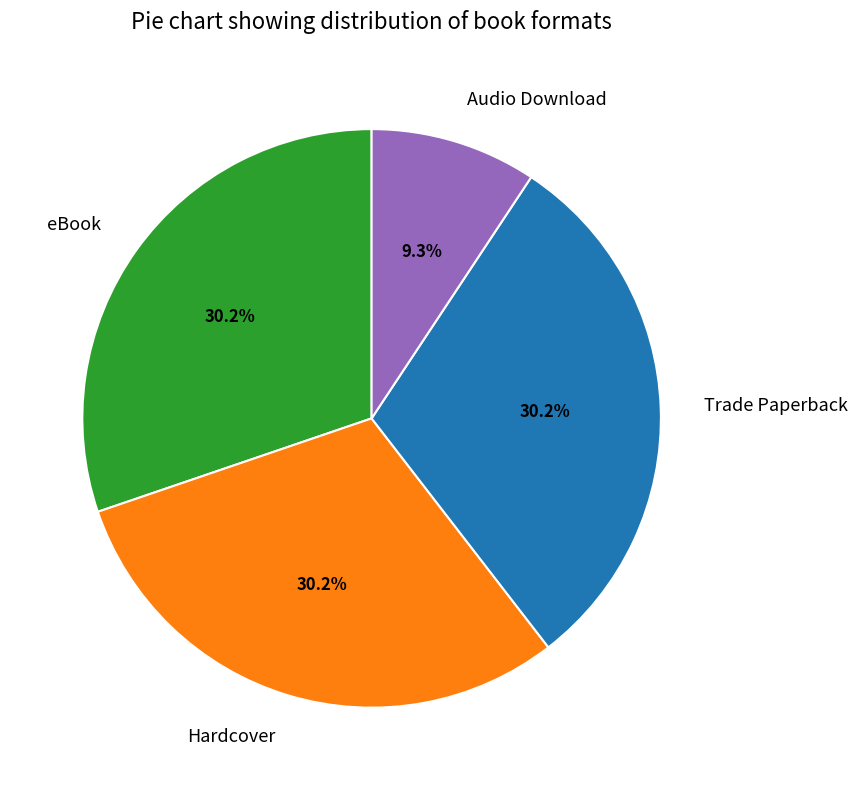

Does any single category account for the majority?

No